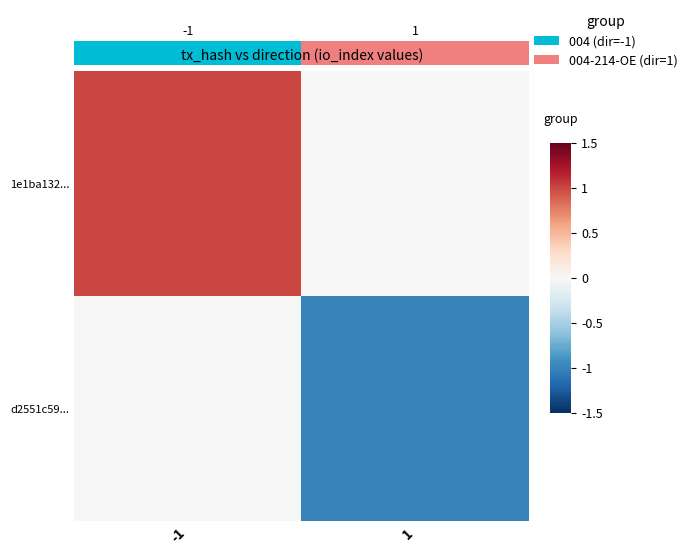

Between -1 and 1, which is larger?

-1